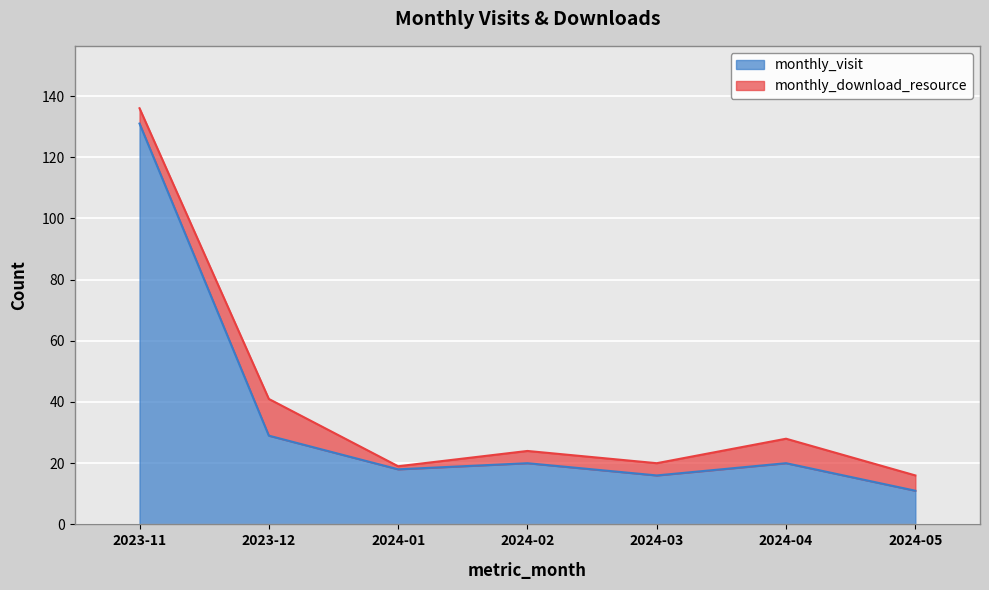

How many values are below 20?

3